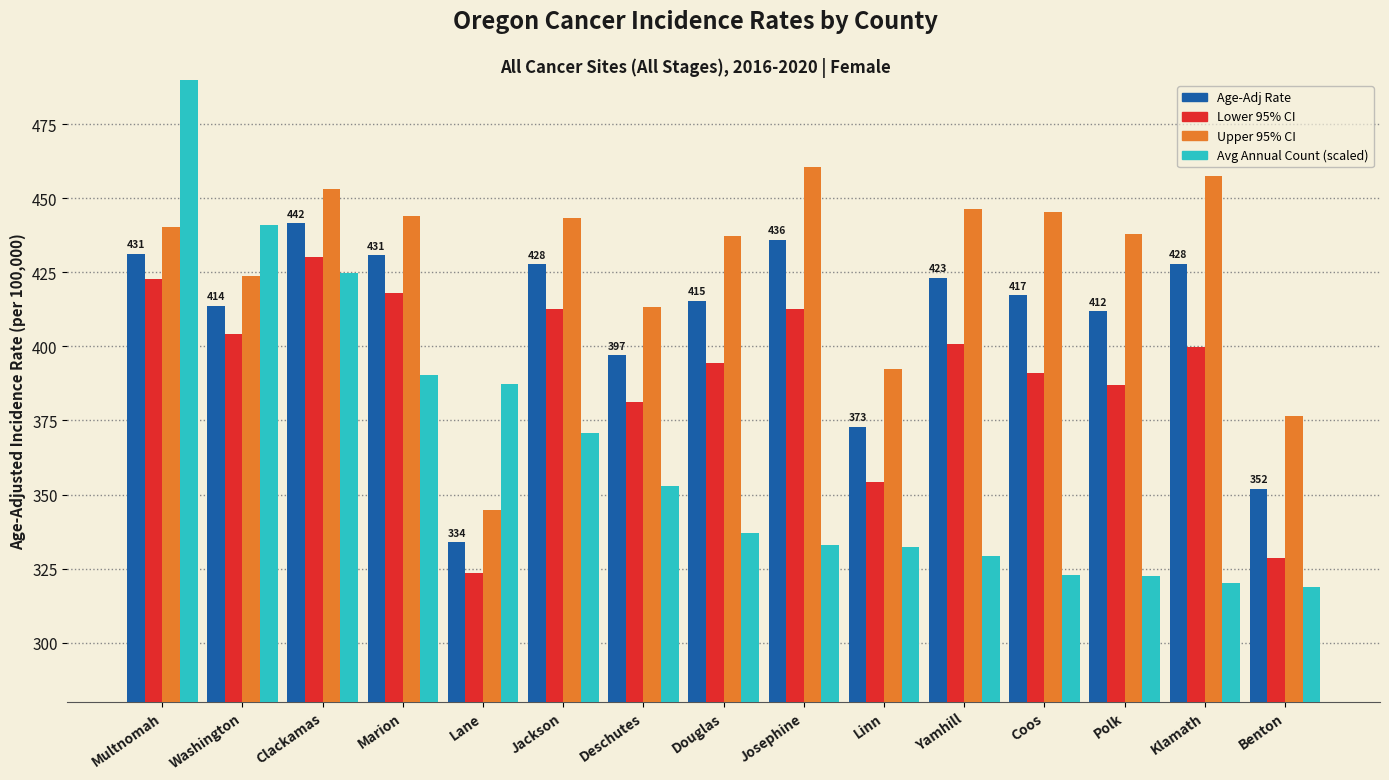

Rank the series by their average value, from lowest to highest.

Avg Annual Count (scaled), Lower 95% CI, Age-Adj Rate, Upper 95% CI